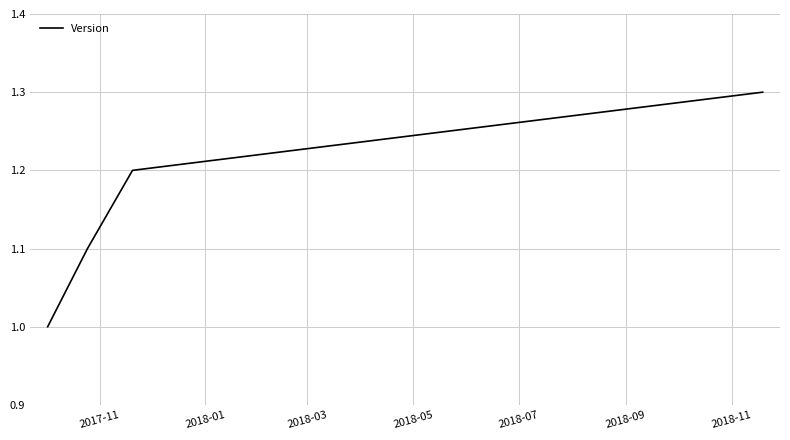

True or false: the data has more than 1 interior local peaks.

False